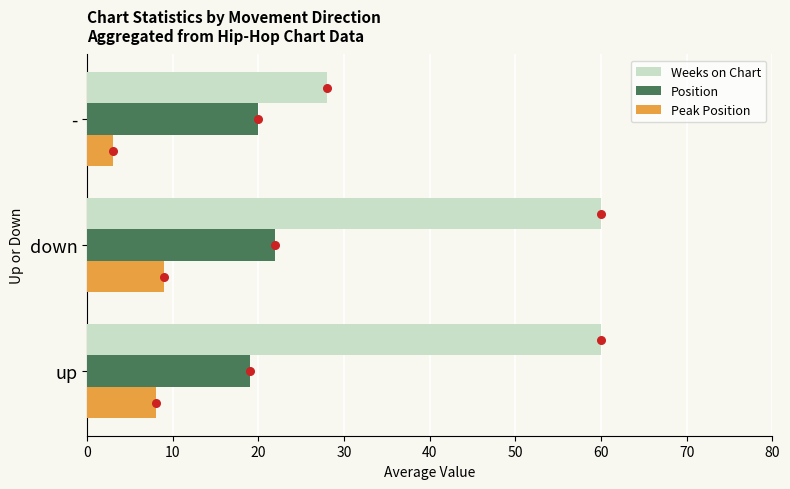

Is the value of Peak Position at - greater than the value of Position at up?

No